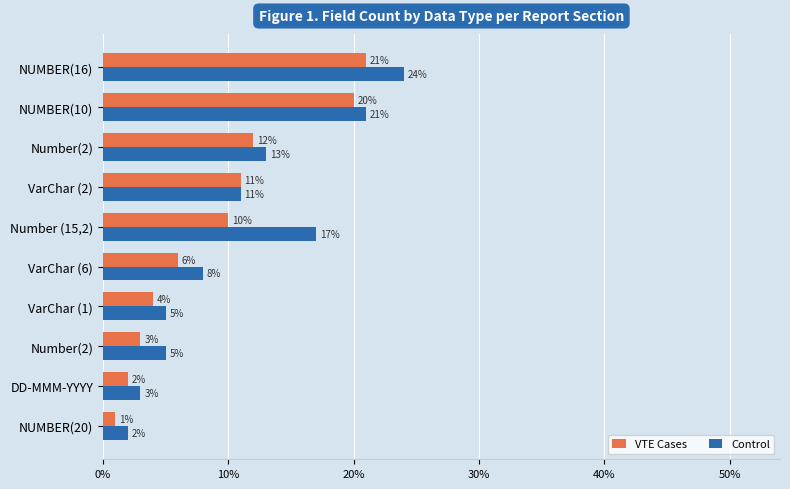

What are all the series names shown in the legend?

VTE Cases, Control